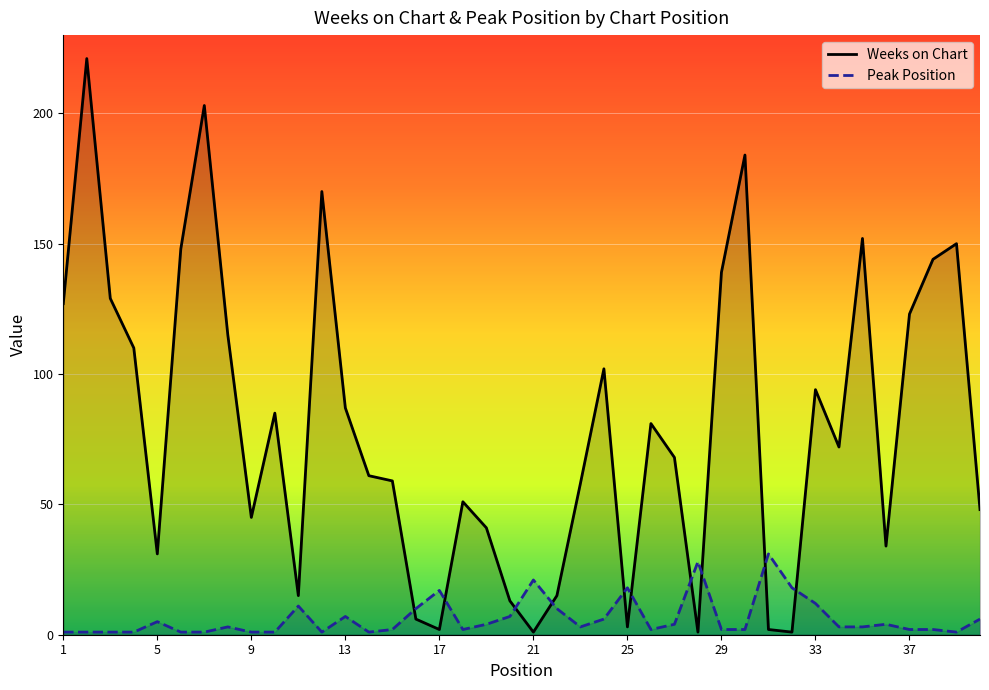

At which category is the sum across all series the highest?

2